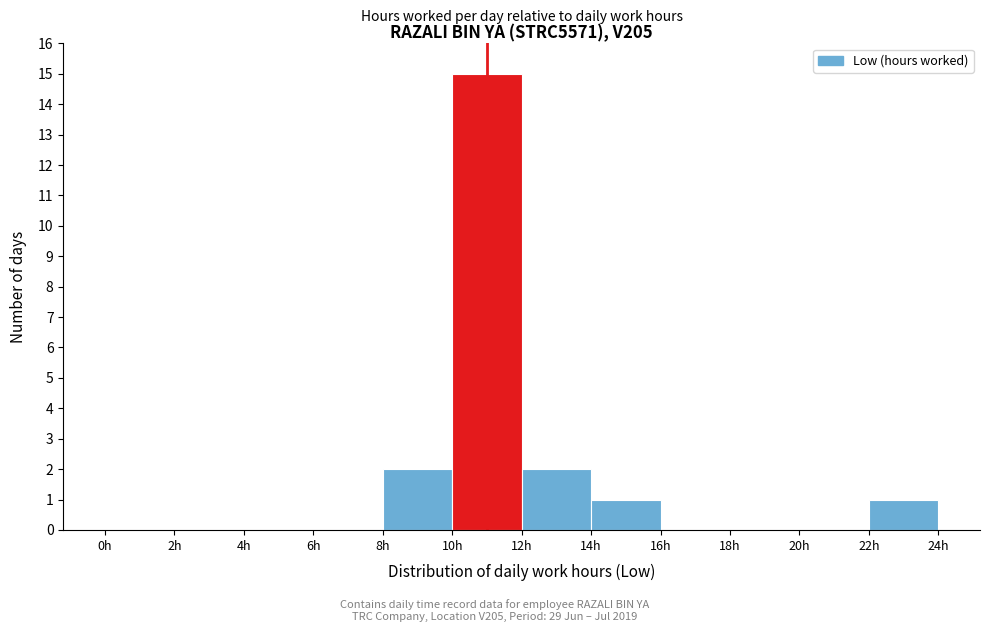

What is the height of the bar covering 14 to 16 on the x-axis? The values are not printed on the chart, so give them approximately, as read against the axis.

1